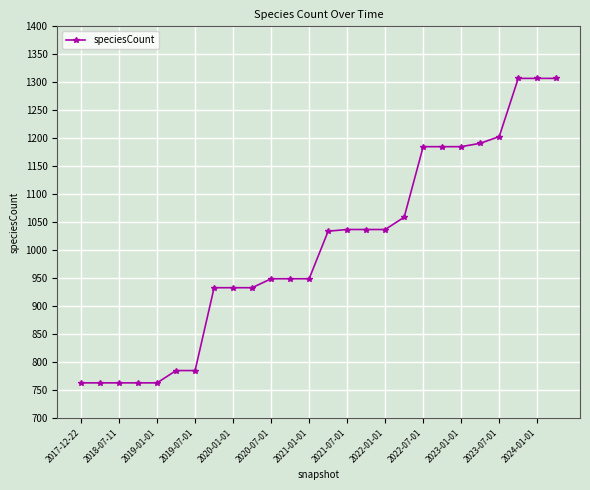

What is the difference between the maximum and second lowest values?

544